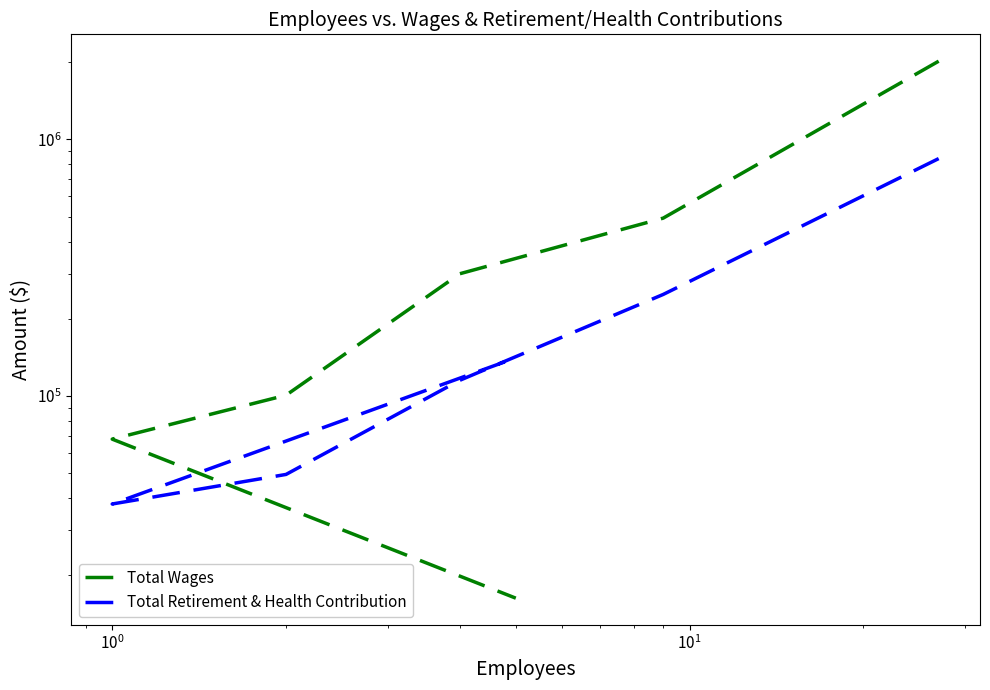

What is the average value of the Total Retirement & Health Contribution series?

239103